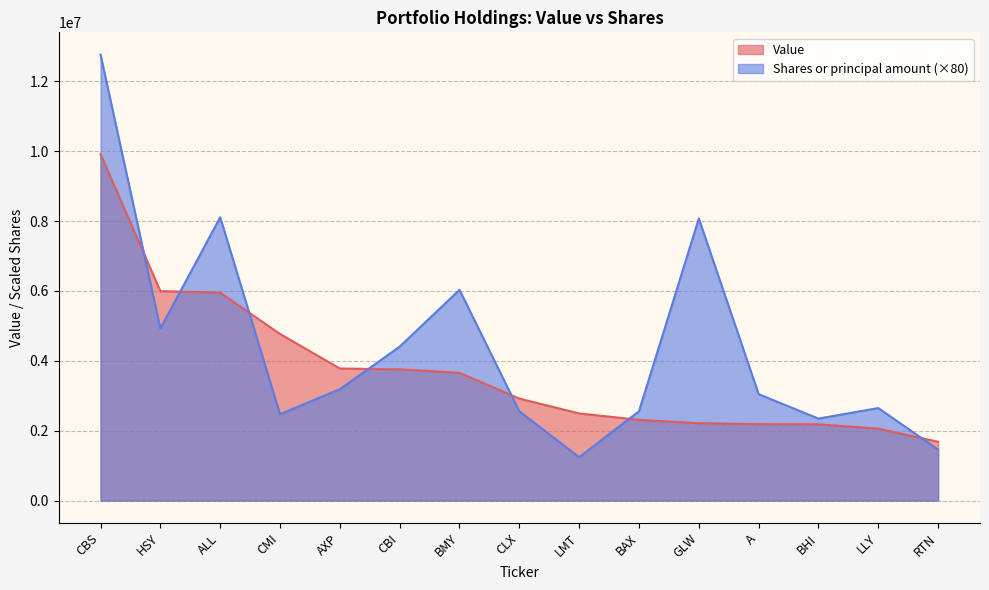

Reading left to right, list all the values displayed in this chart.

Value: 9914000	5995000	5951000	4769000	3780000	3756000	3658000	2919000	2494000	2311000	2215000	2187000	2184000	2058000	1684000
Shares or principal amount: 12764000	4925680	8108000	2472800	3187600	4406000	6032160	2555360	1241200	2556720	8073600	3045600	2347200	2648400	1460000